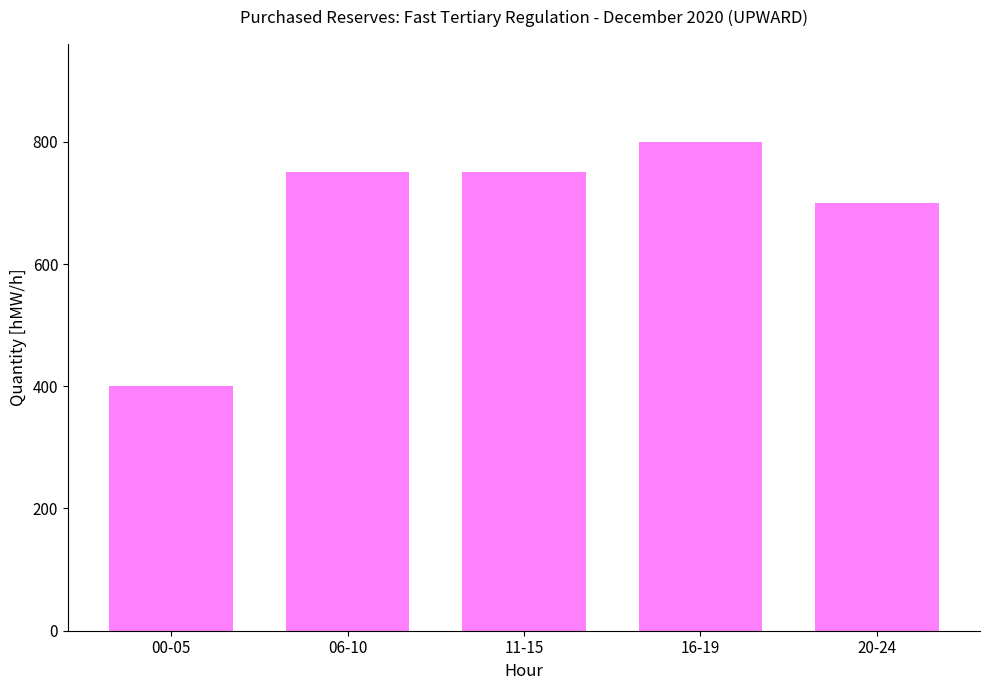

What position from the right is 06-10?

4